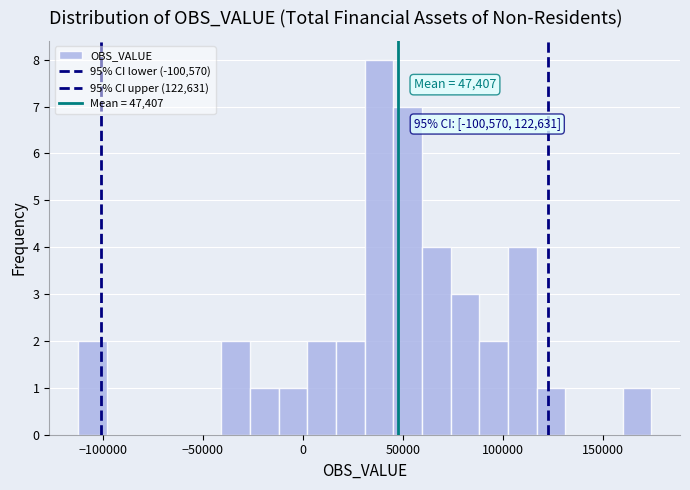

Around what value on the x-axis is the tallest bar? Give the approximate position of its centre, as read against the axis.

40000